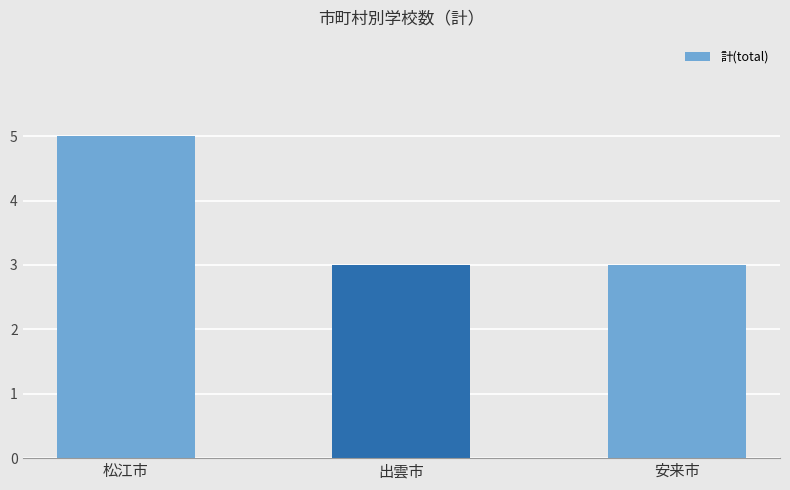

What is the label of the 1st bar from the right?

安来市